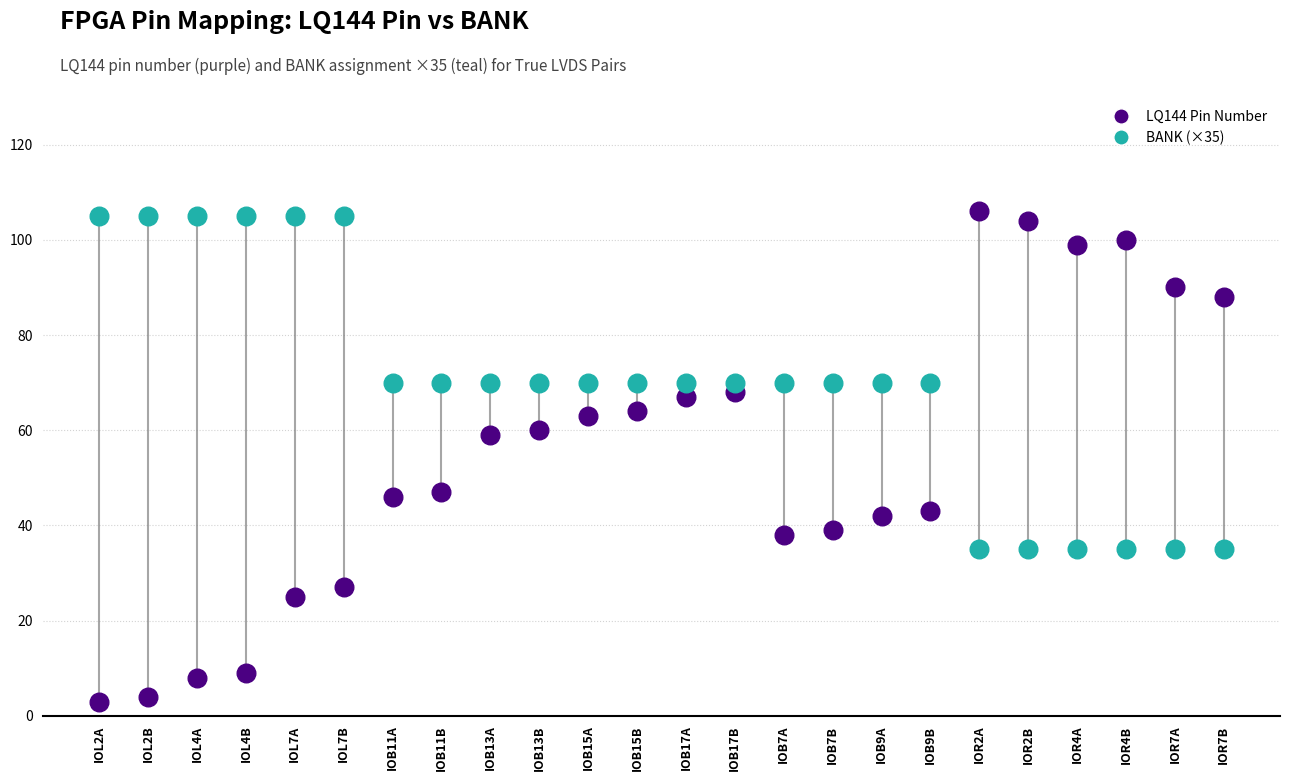

Which series contains the lowest Y value?

LQ144 Pin Number